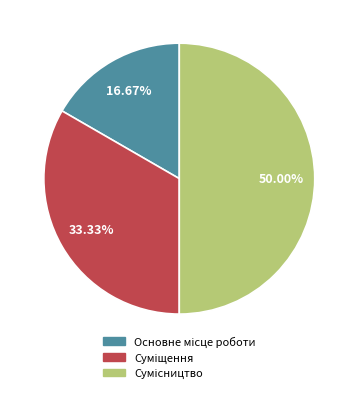

To the nearest percent, what is the average slice percentage?

33%